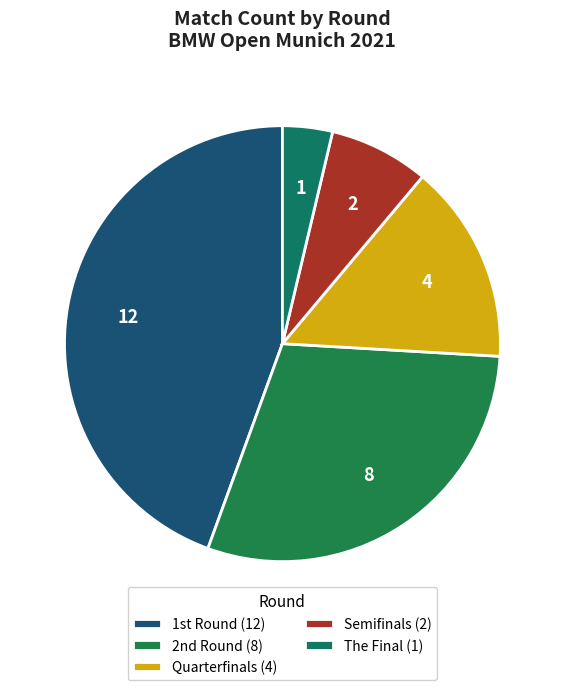

What is the smallest slice in the pie chart?

The Final